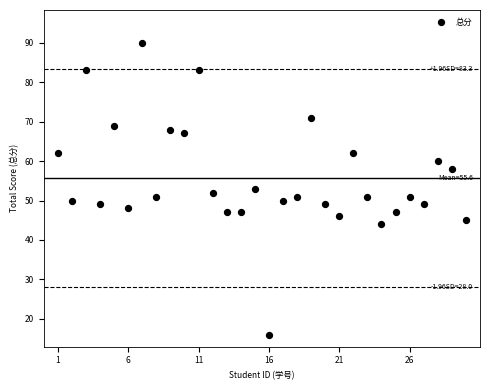

What is the range of X values (max minus min)?

29